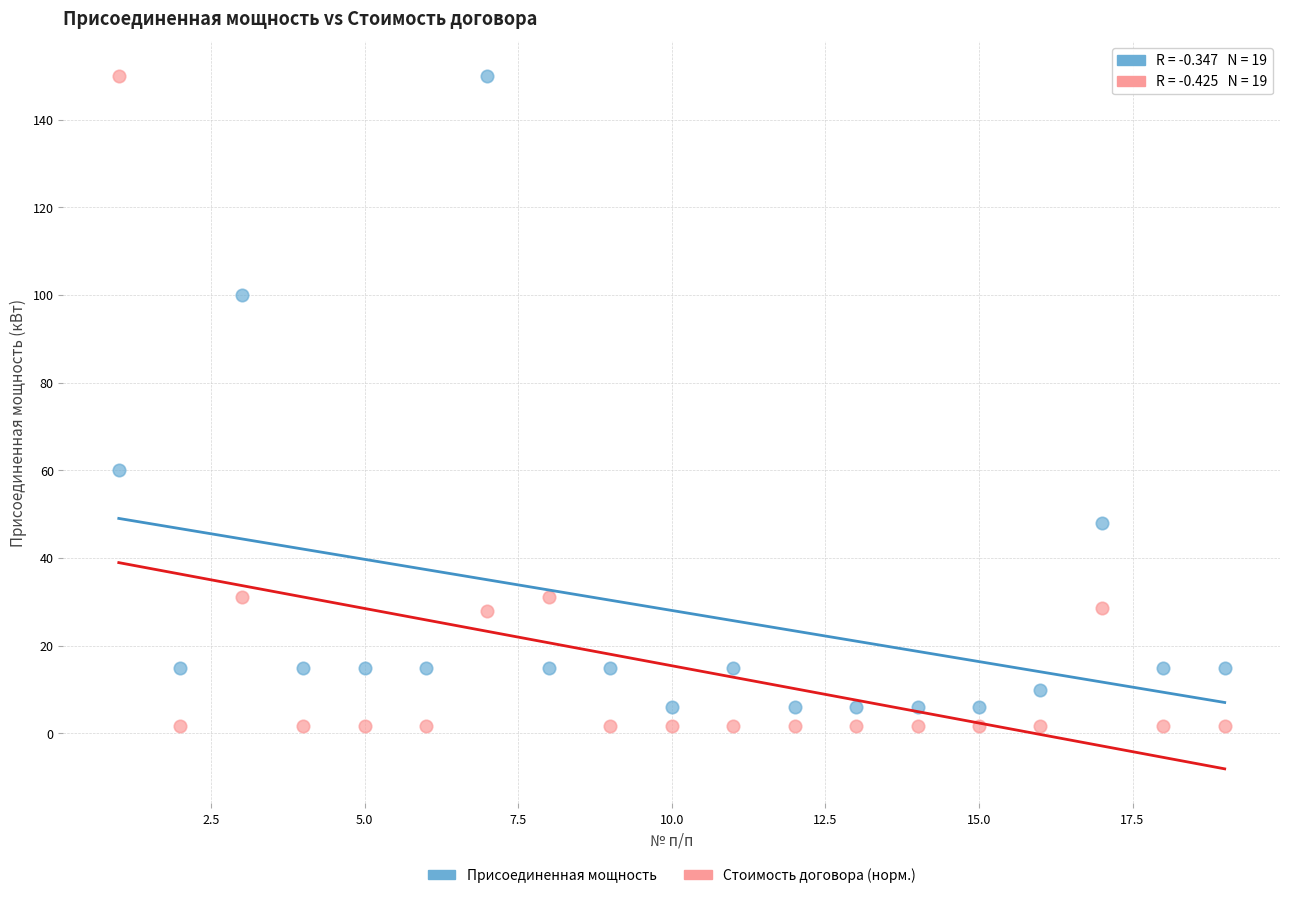

Which series has the largest Y range (max minus min)?

Стоимость договора (норм.)